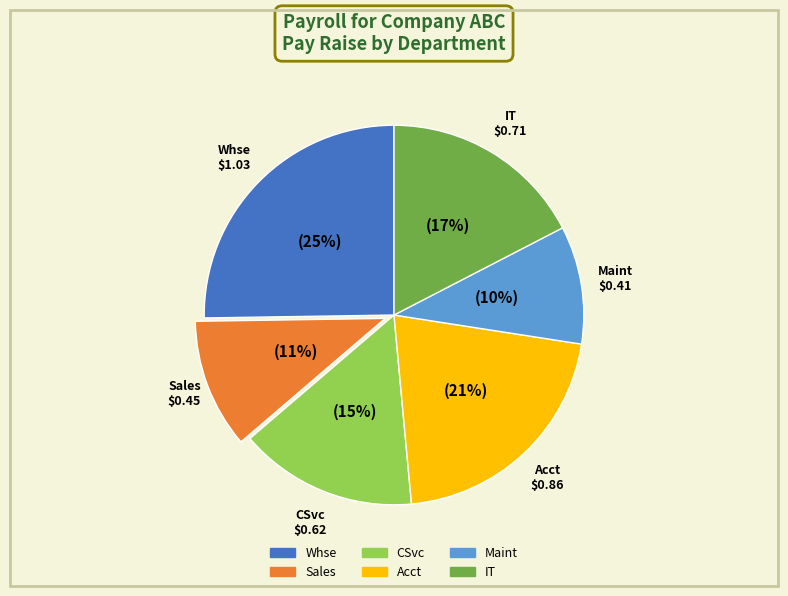

Between CSvc and Maint, which is larger?

CSvc